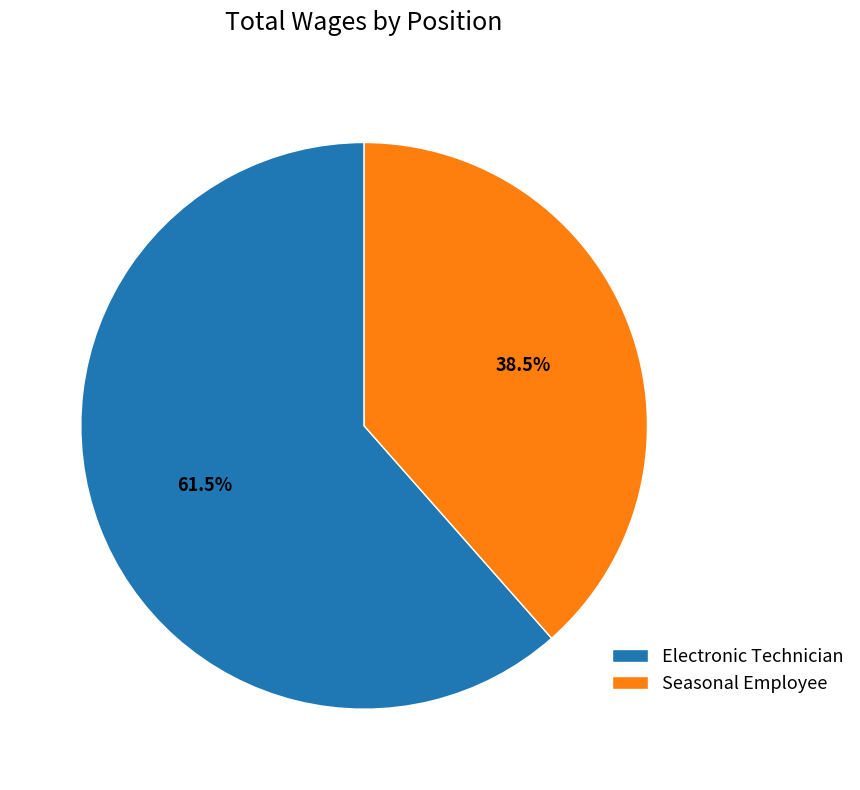

How many slices are in this pie chart?

2